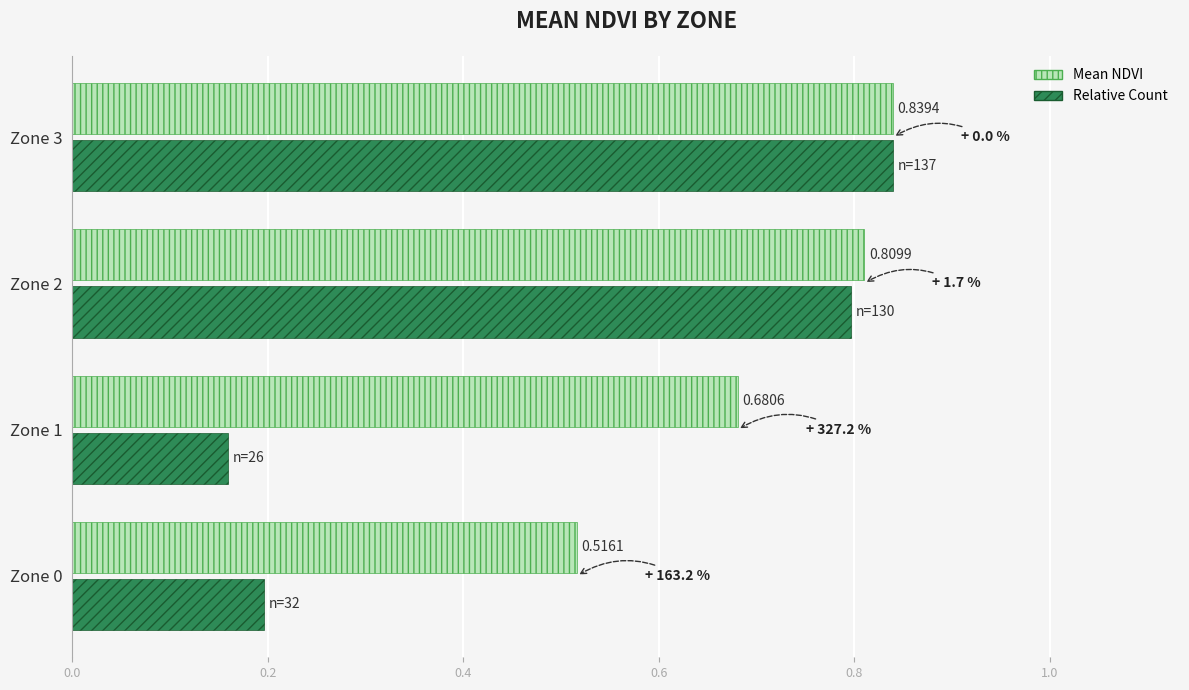

Count the Relative Count values in the range 0 to 1.

4